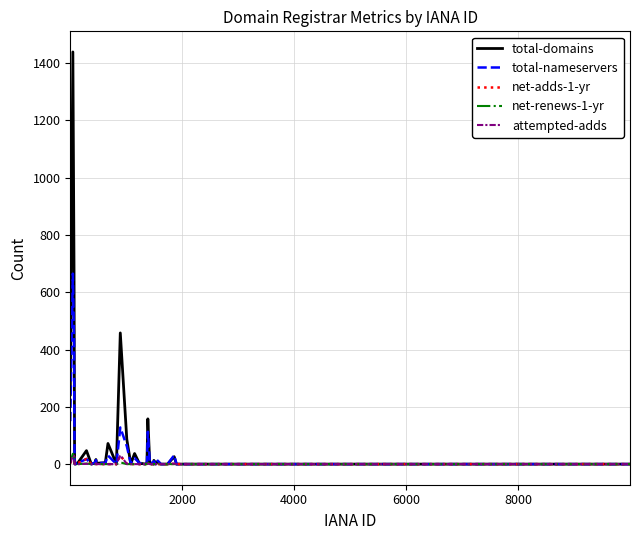

What is the maximum value shown in the chart?

1439